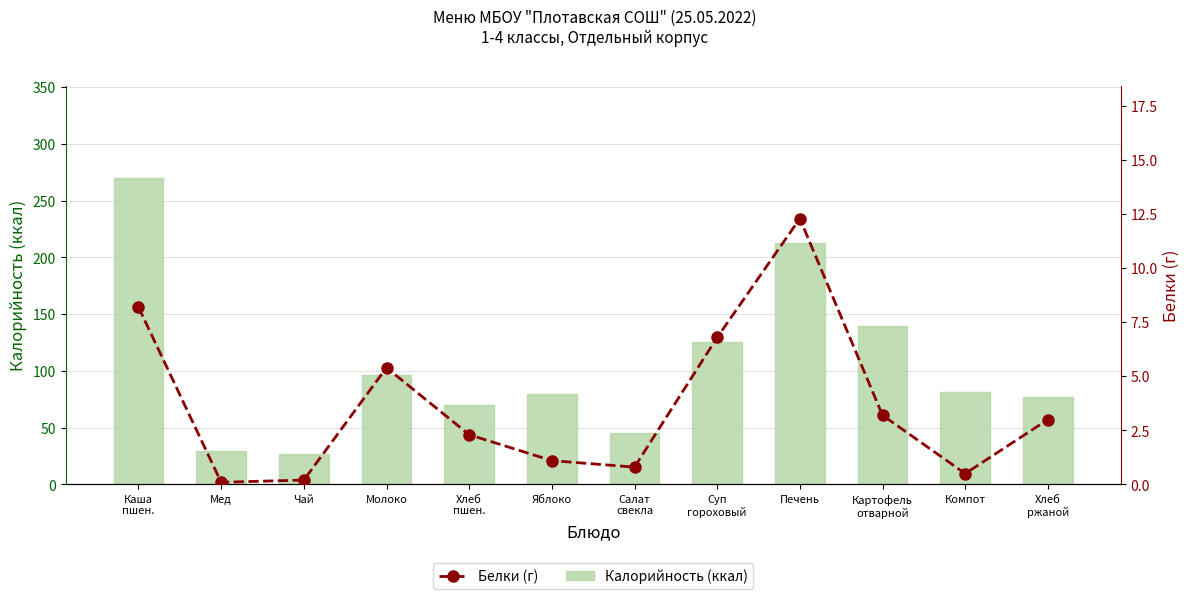

List the series in order of their overall mean, lowest first.

Белки (г), Калорийность (ккал)